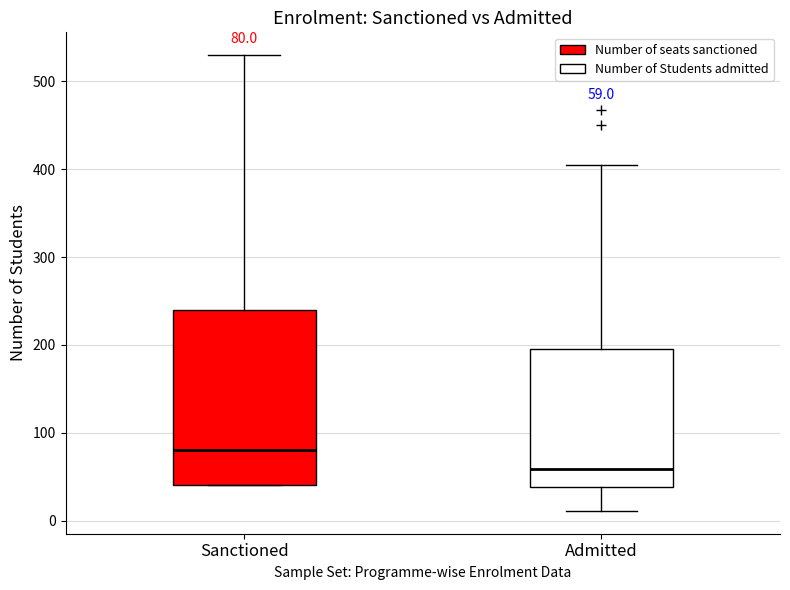

Which box's median line is the lowest?

Admitted